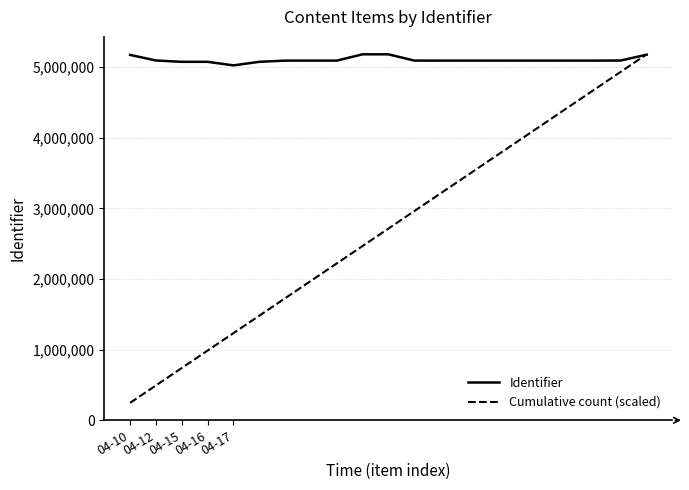

Which series has the largest range (max minus min)?

Cumulative count (scaled)